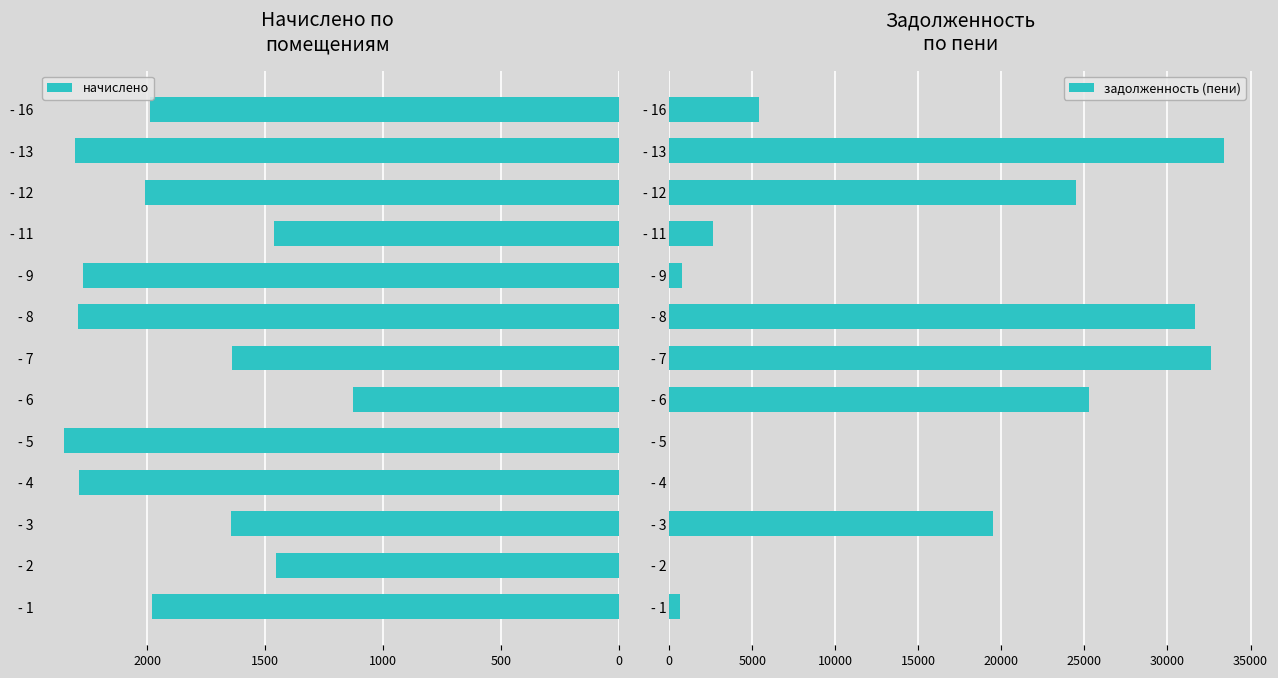

The задолженность (пени) series shows 2643.6 at - 11. True or false?

True